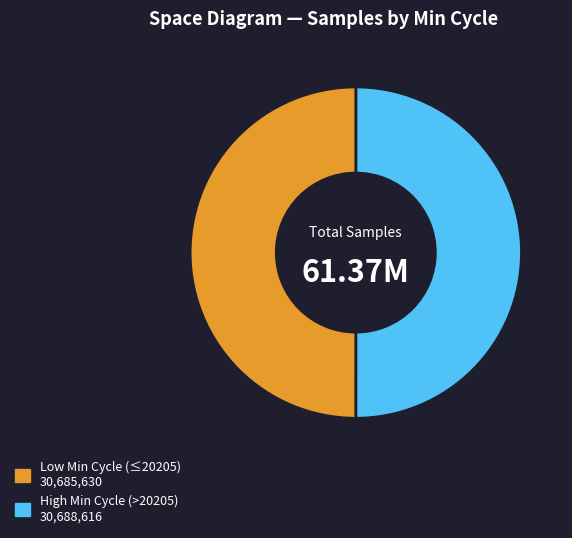

Count the number of slices in the pie.

2